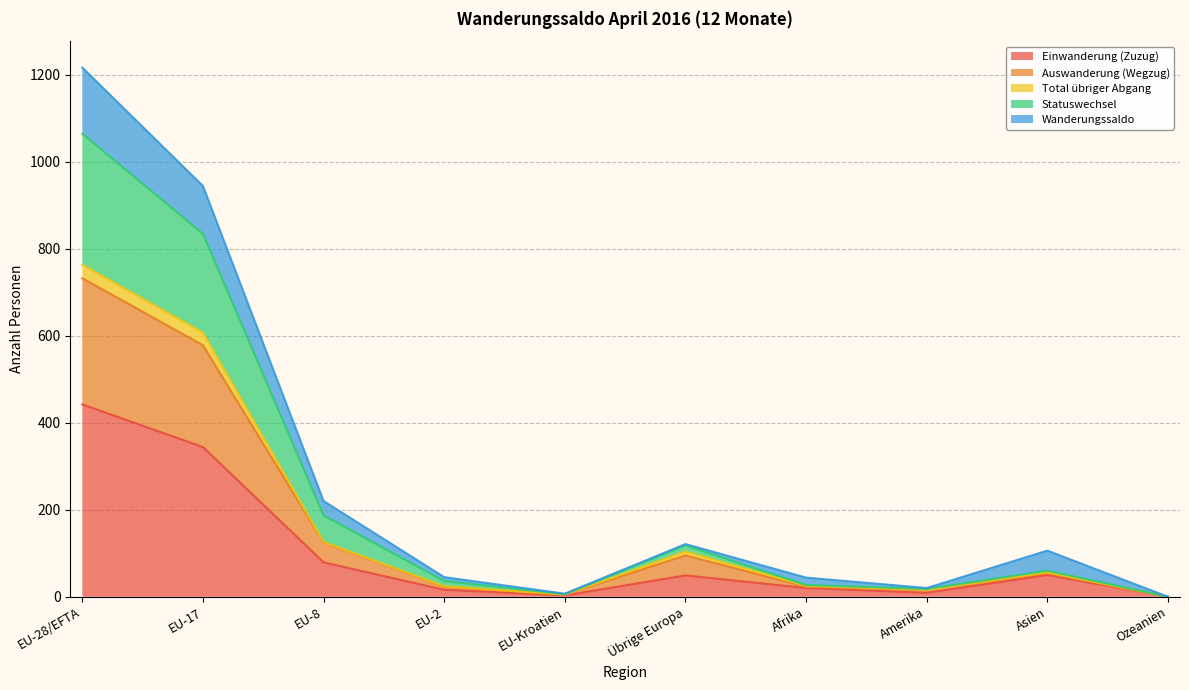

What are all the series names shown in the legend?

Einwanderung (Zuzug), Auswanderung (Wegzug), Total übriger Abgang, Statuswechsel, Wanderungssaldo